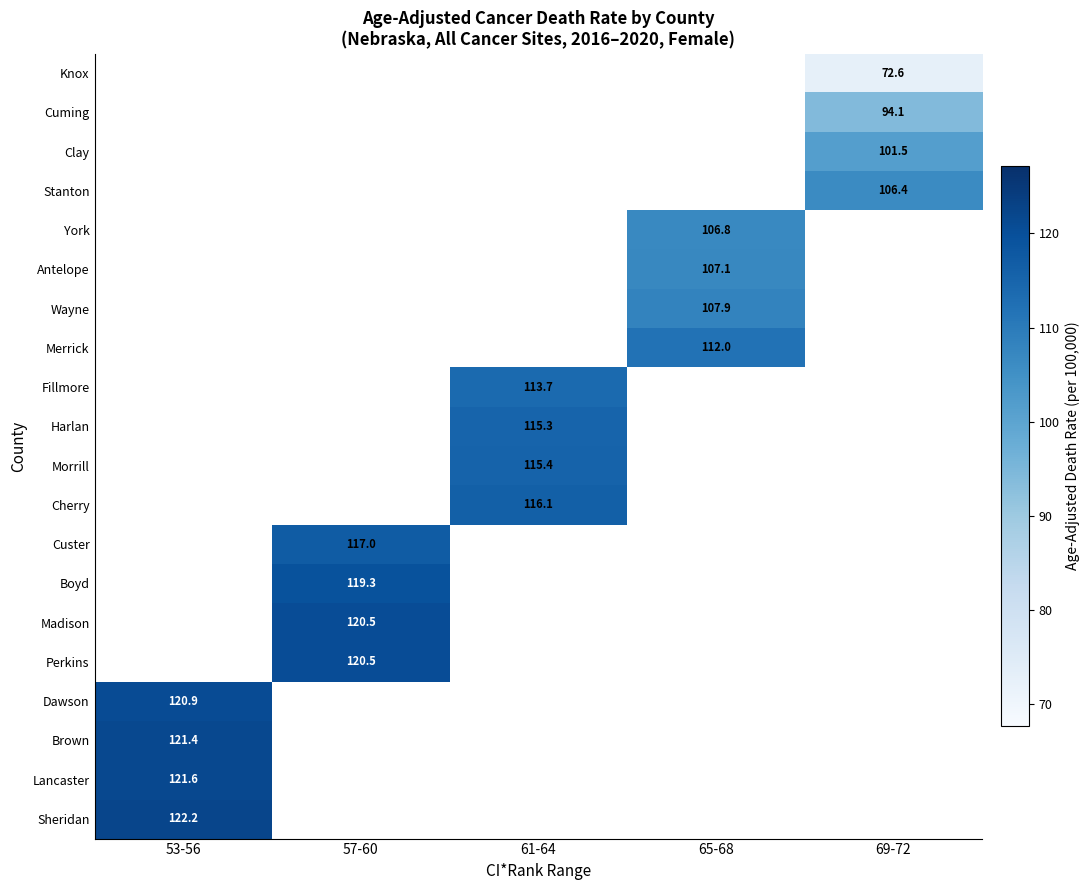

True or false: Knox has a value of 72.6 at 69-72.

True